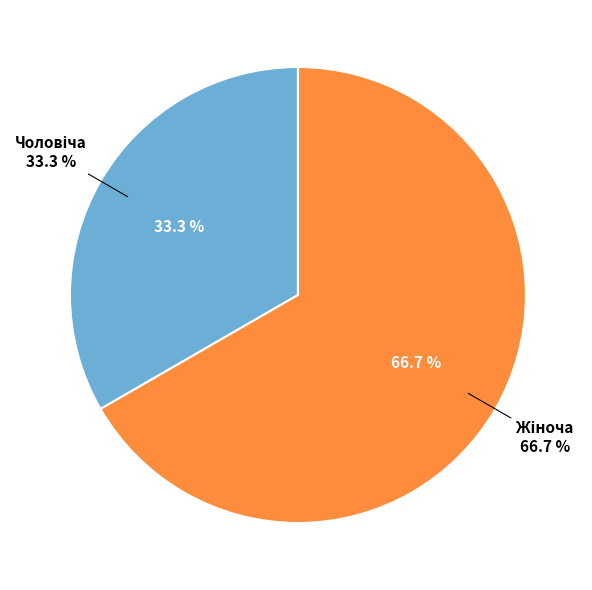

To the nearest percent, what percentage of the pie is Чоловіча?

33%